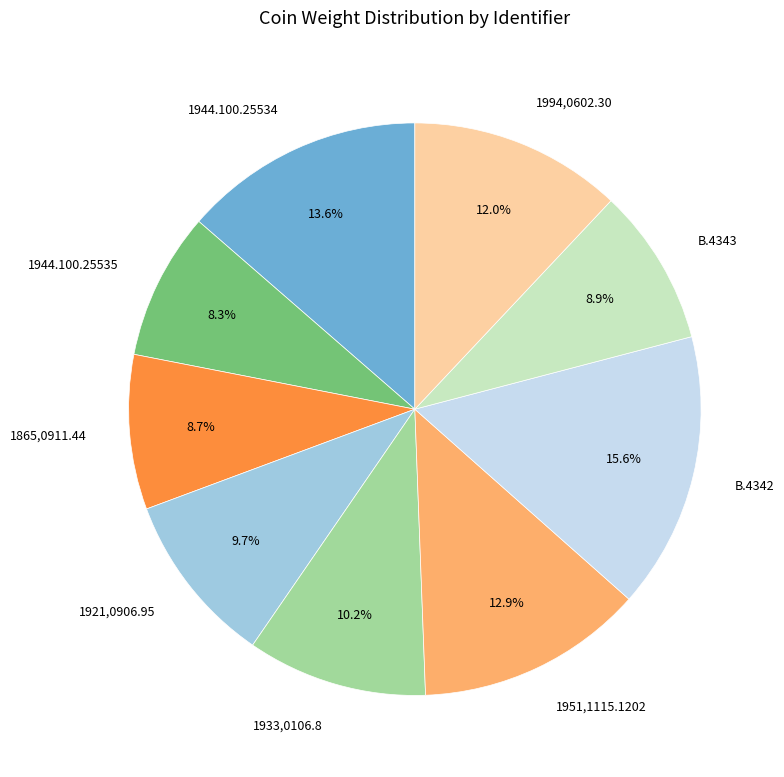

Which has a higher value, 1951,1115.1202 or B.4342?

B.4342